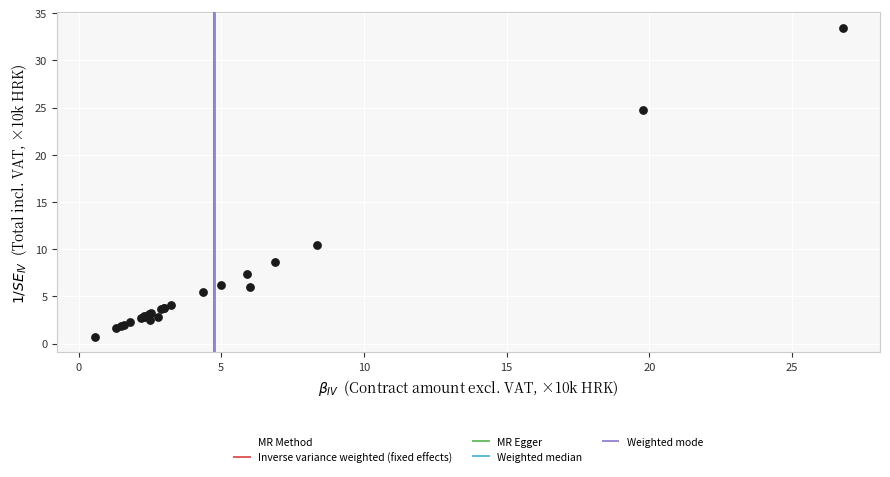

What Y value in the scatter plot is closest to 17?

10.4